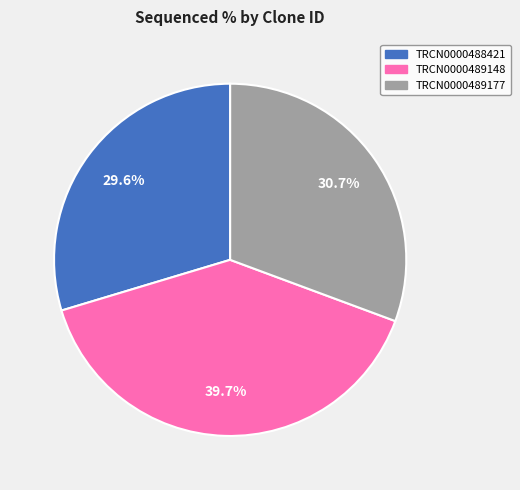

Is it true that TRCN0000489148 is 30% of the pie?

False